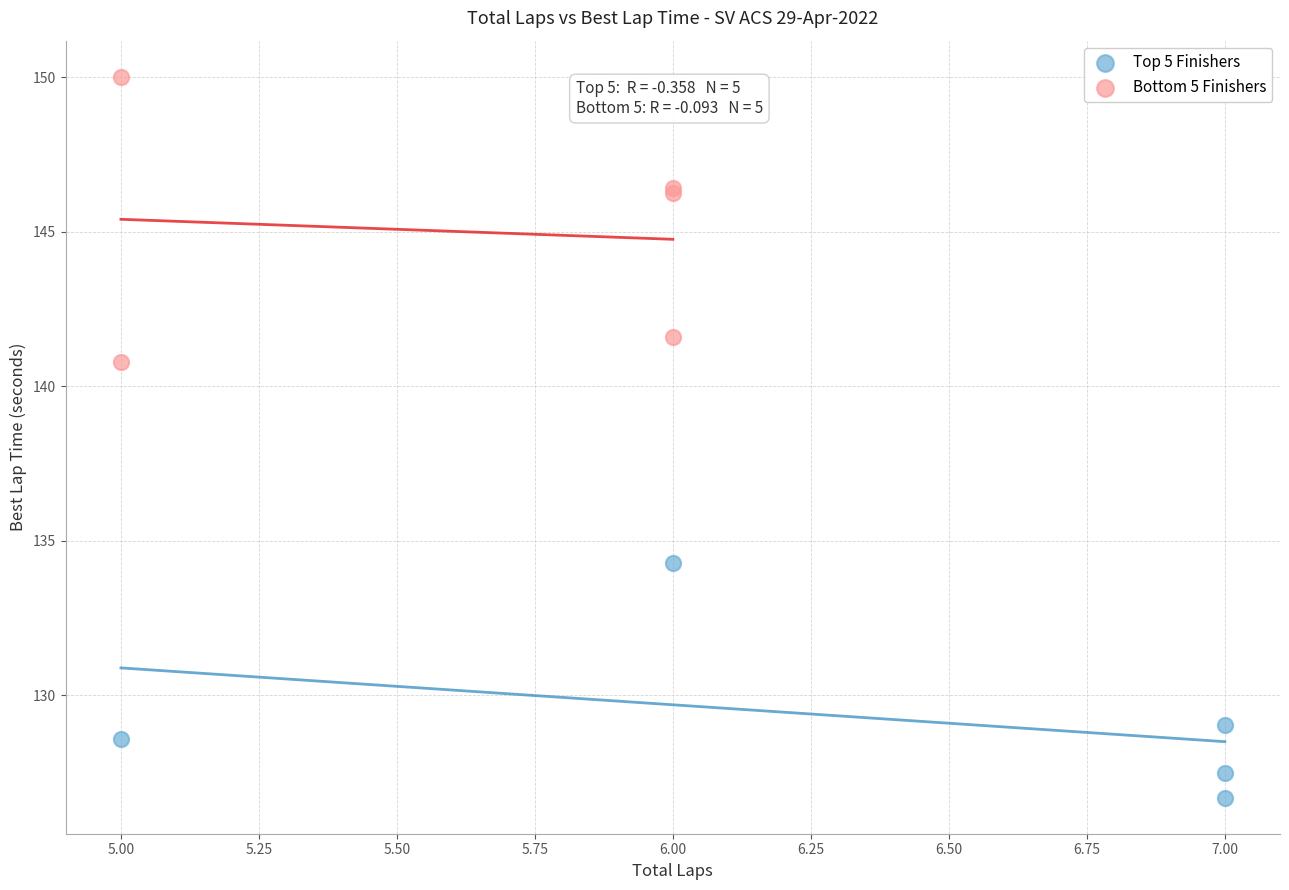

Which series contains the highest Y value?

Bottom 5 Finishers